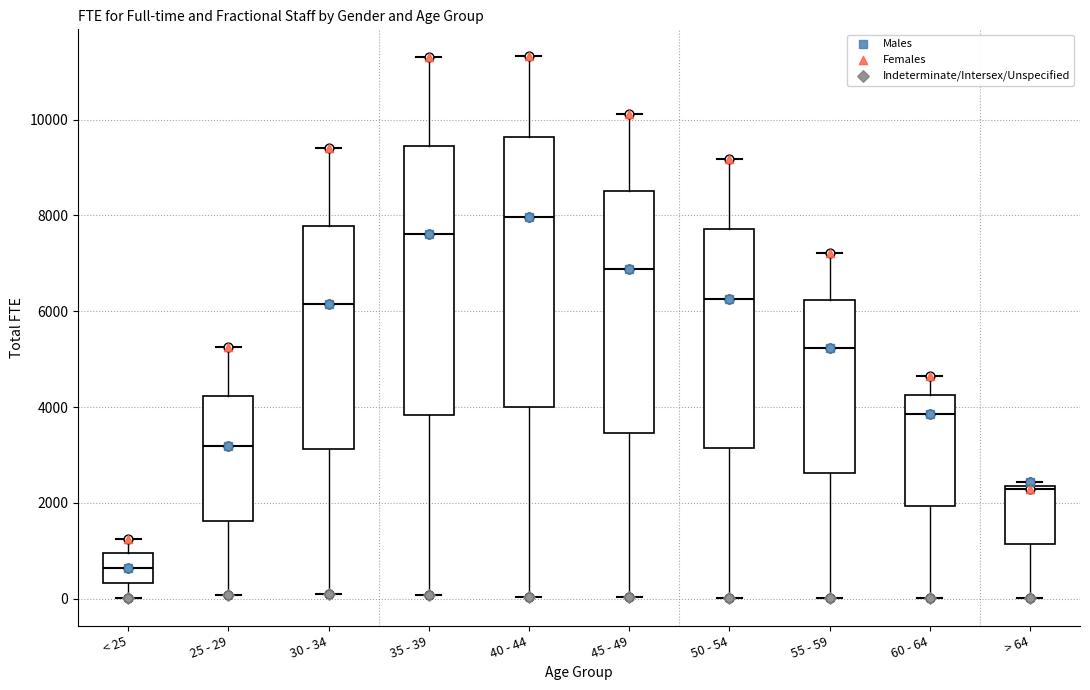

Reading left to right, read every box against the y-axis: the position of its median line, the range the box covers, and the ends of its whiskers. The values are not printed on the chart, so give them approximately, as read against the axis.

< 25: median 600, box 400 to 1000, whiskers 0 to 1200
25 - 29: median 3200, box 1600 to 4200, whiskers 0 to 5200
30 - 34: median 6200, box 3200 to 7800, whiskers 200 to 9400
35 - 39: median 7600, box 3800 to 9400, whiskers 0 to 11400
40 - 44: median 8000, box 4000 to 9600, whiskers 0 to 11400
45 - 49: median 6800, box 3400 to 8400, whiskers 0 to 10200
50 - 54: median 6200, box 3200 to 7800, whiskers 0 to 9200
55 - 59: median 5200, box 2600 to 6200, whiskers 0 to 7200
60 - 64: median 3800, box 2000 to 4200, whiskers 0 to 4600
> 64: median 2200, box 1200 to 2400, whiskers 0 to 2400 (just above the box's upper edge)